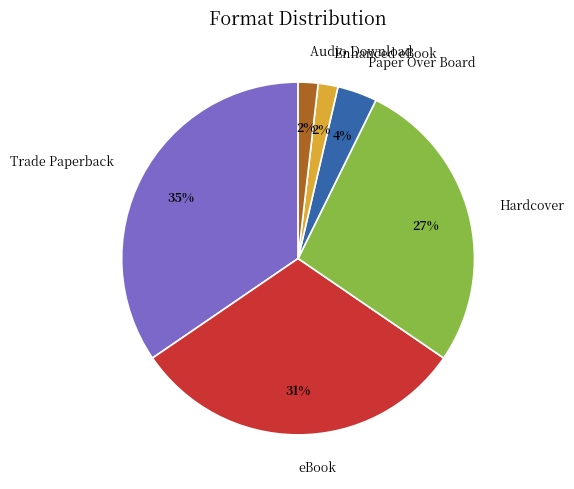

The Paper Over Board slice represents 16% of the pie. True or false?

False